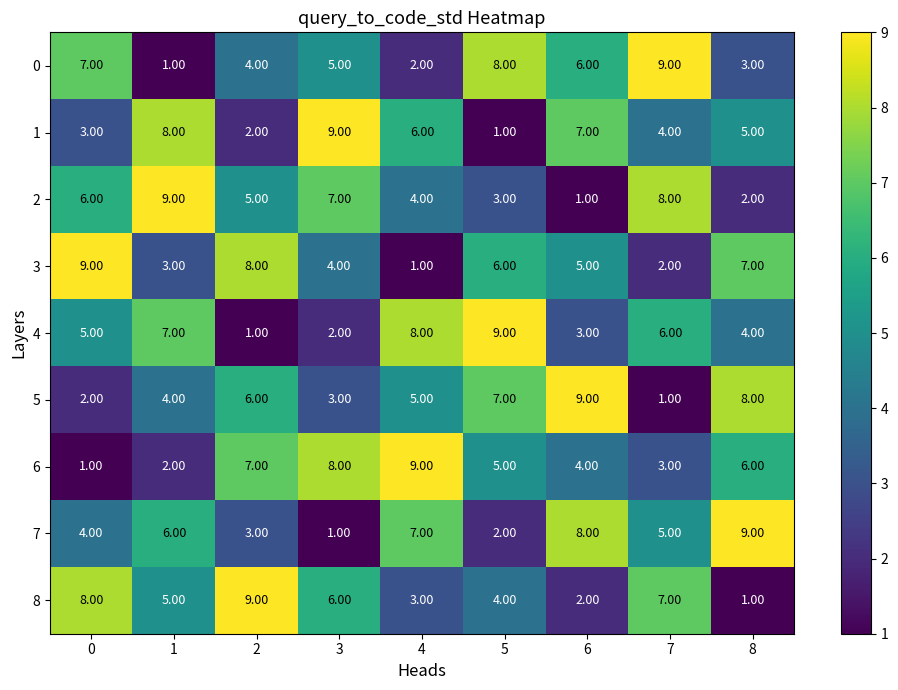

What is the total value across all series at 8?

45